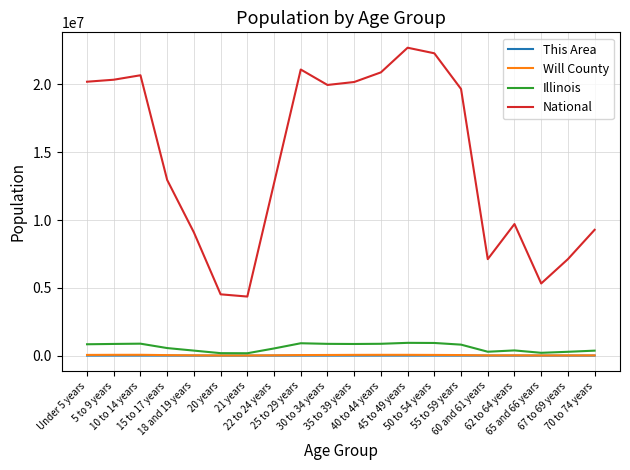

What is the average value of the Will County series?

32558